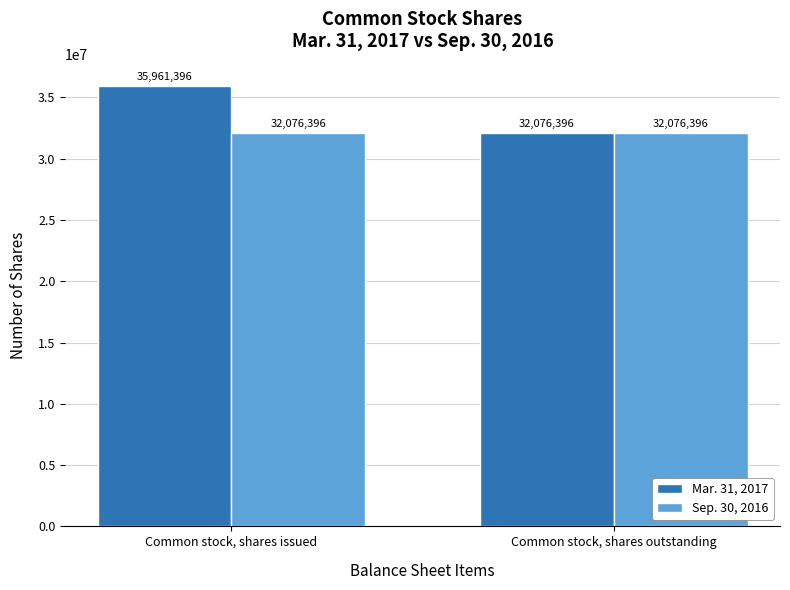

True or false: Sep. 30, 2016 has a value of 32076396 at Common stock, shares issued.

True